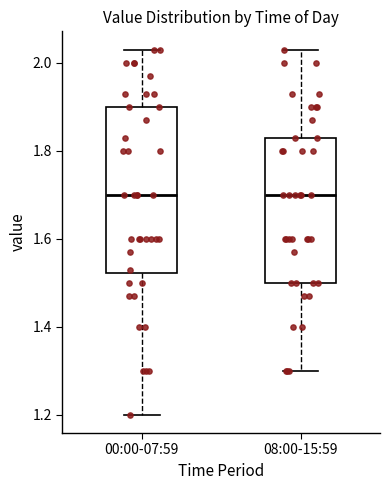

Reading left to right, read every box against the y-axis: the position of its median line, the range the box covers, and the ends of its whiskers. The values are not printed on the chart, so give them approximately, as read against the axis.

00:00-07:59: median 1.70, box 1.52 to 1.90, whiskers 1.20 to 2.04
08:00-15:59: median 1.70, box 1.50 to 1.84, whiskers 1.30 to 2.04